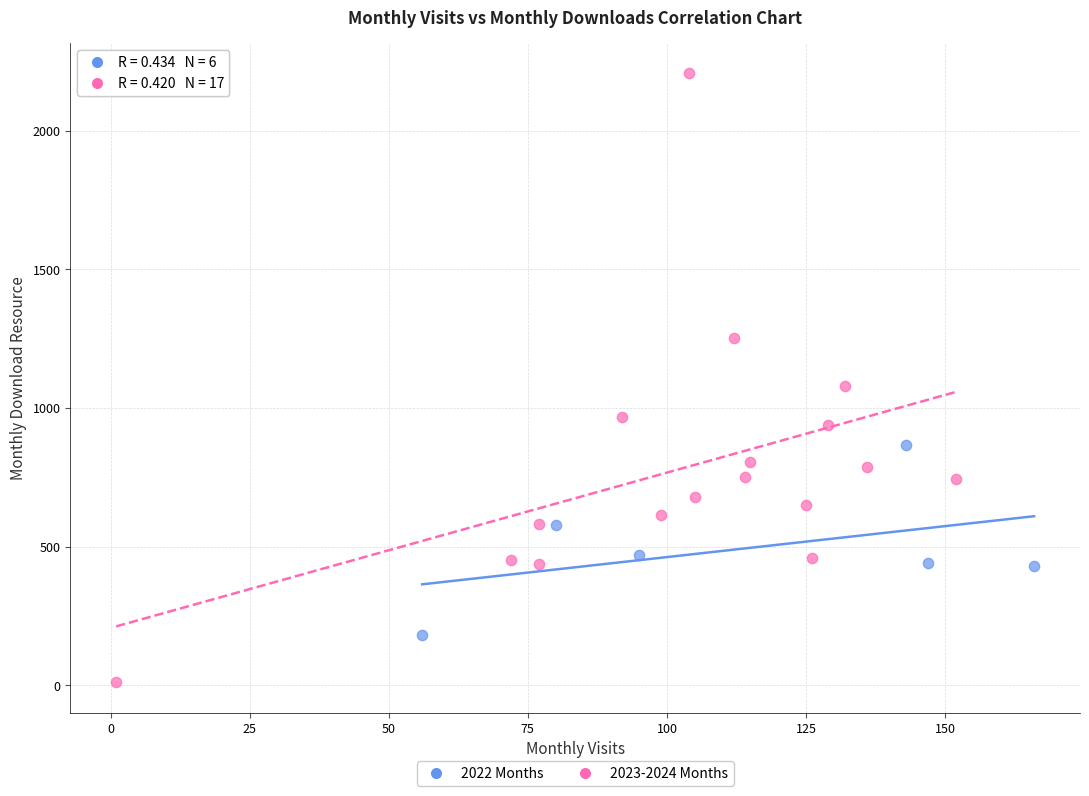

What are all the series names shown in the legend?

2022 Months, 2023-2024 Months